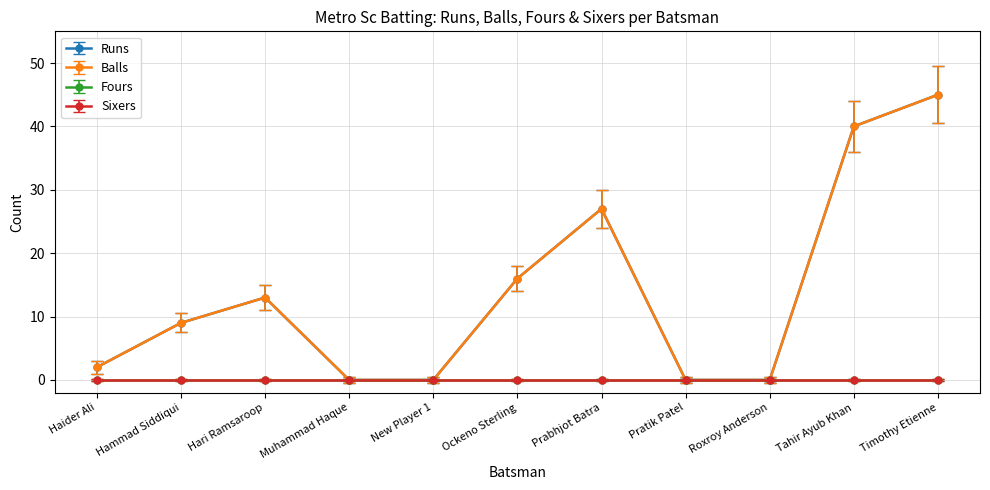

Does the chart have visible grid lines?

Yes